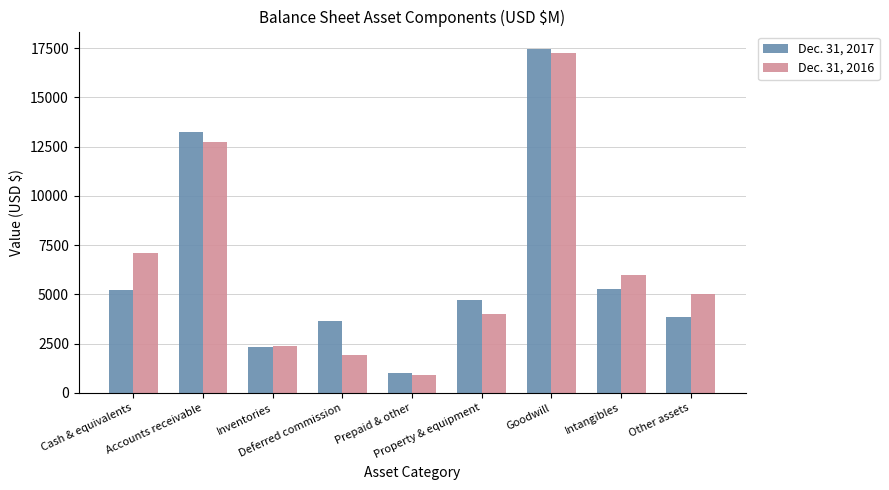

Where is Dec. 31, 2016 nearest to the value 9102?

Cash & equivalents